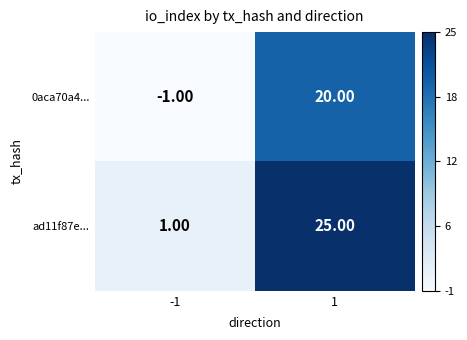

Is the value of 0aca70a4... at 1 greater than the value of ad11f87e... at -1?

Yes